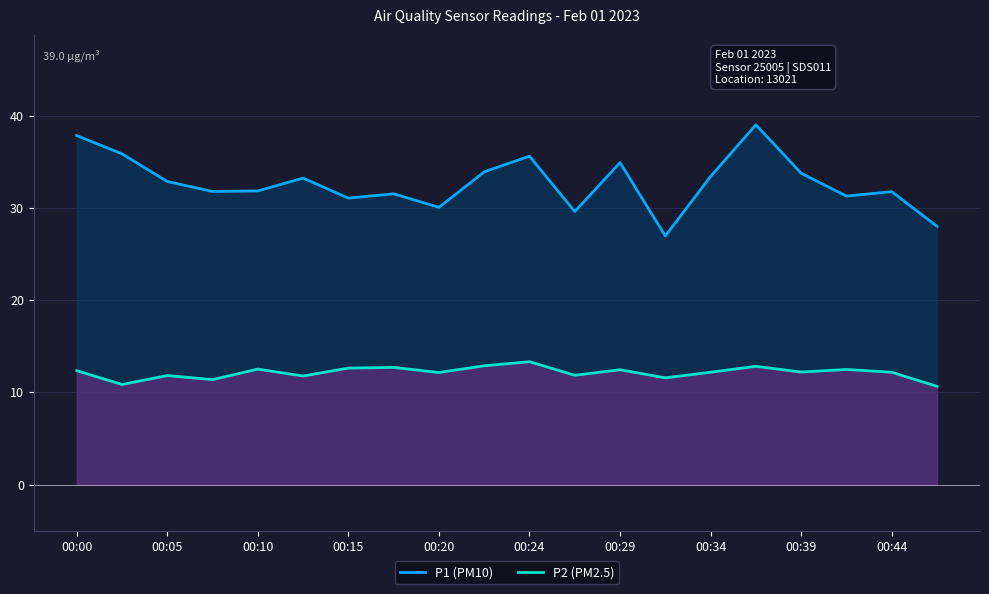

Where does the P2 (PM2.5) series first go above 12?

00:00